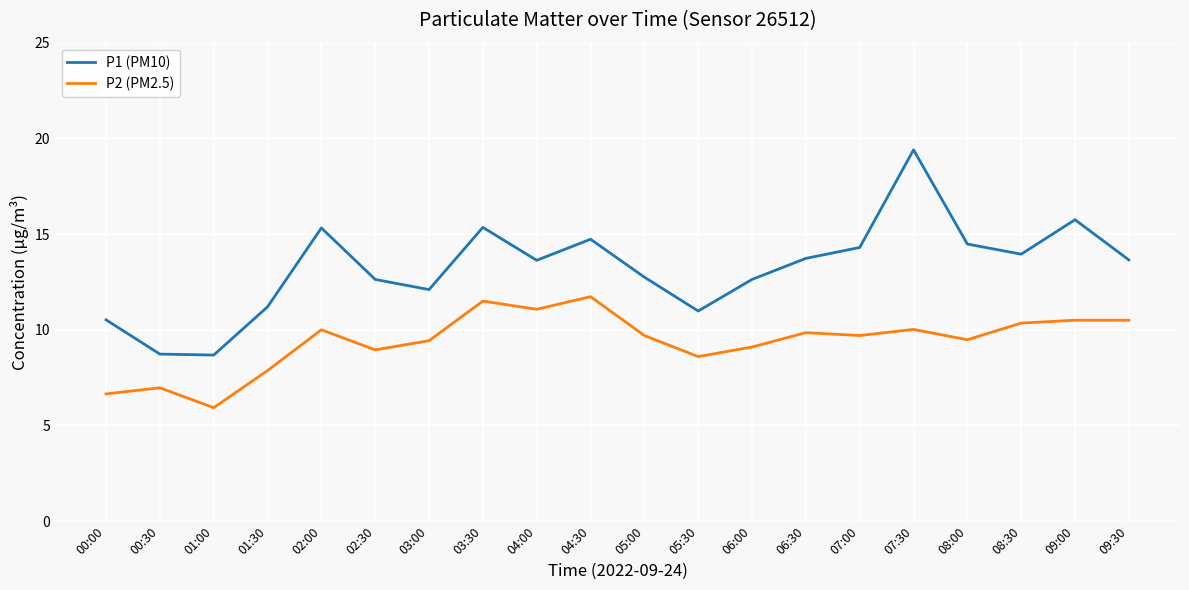

How many lines are shown in the chart?

2